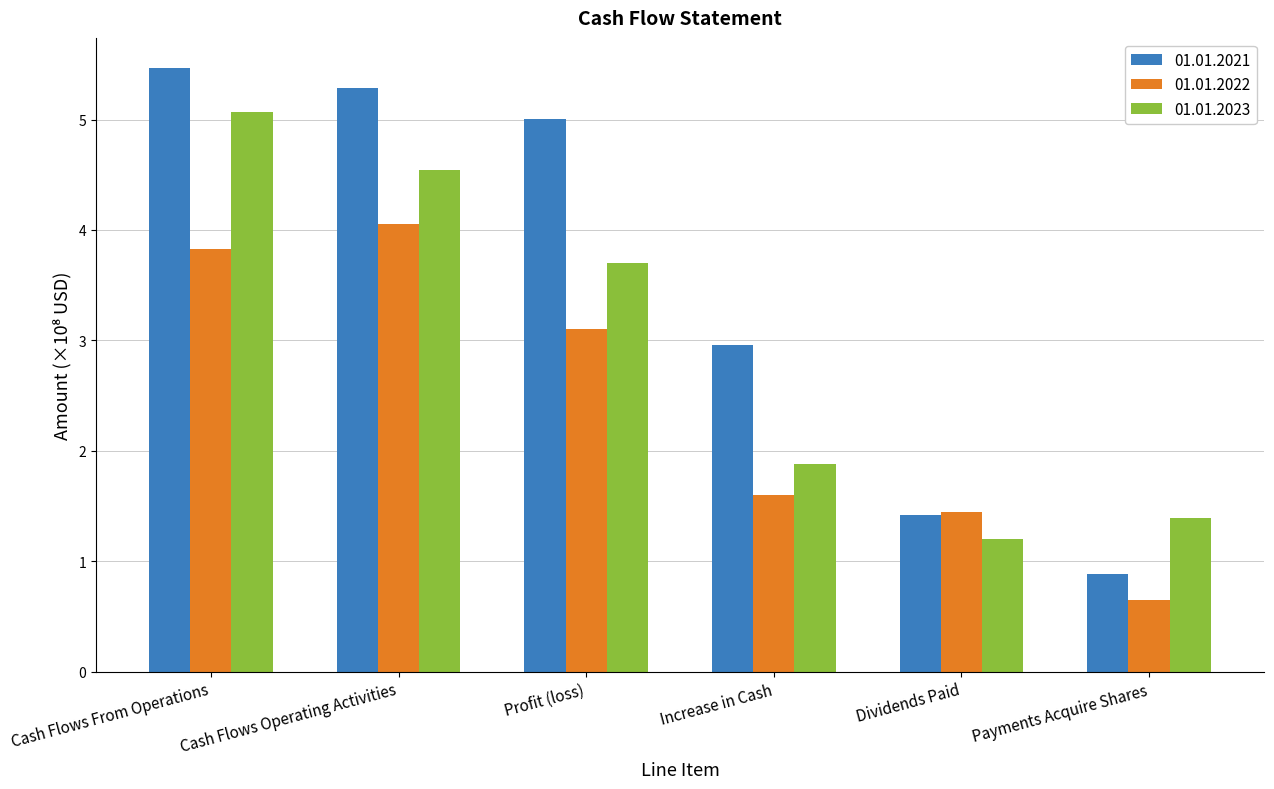

What is the highest value of the 01.01.2022 series?

4.1